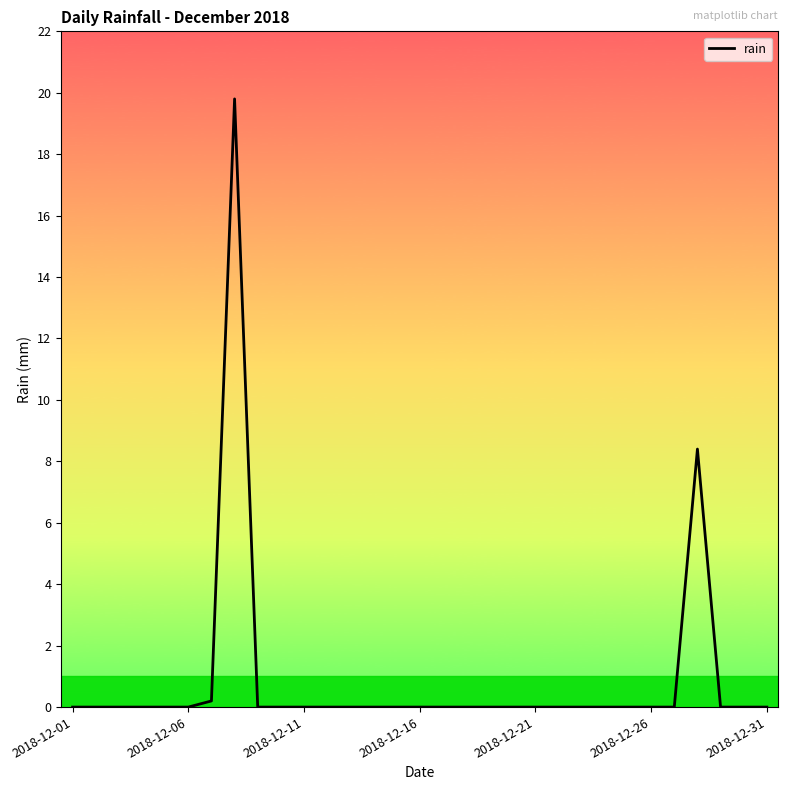

What is the greatest value displayed?

19.8